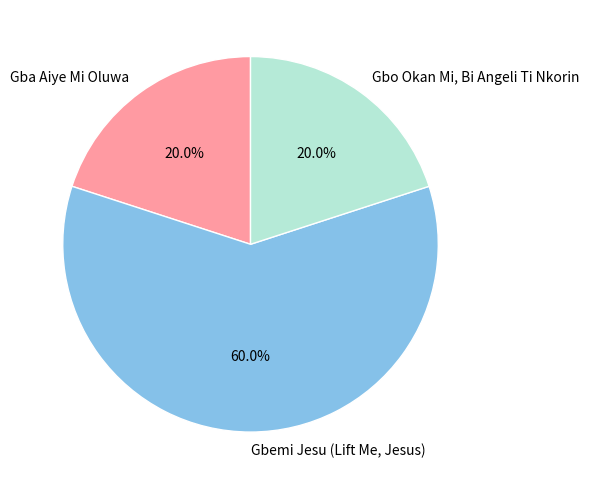

Is there a majority slice in this chart?

Yes